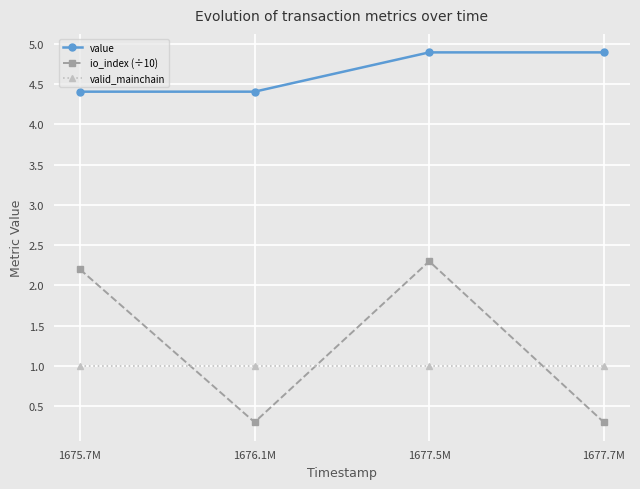

Which series changed the most between 1675.7M and 1677.5M?

value